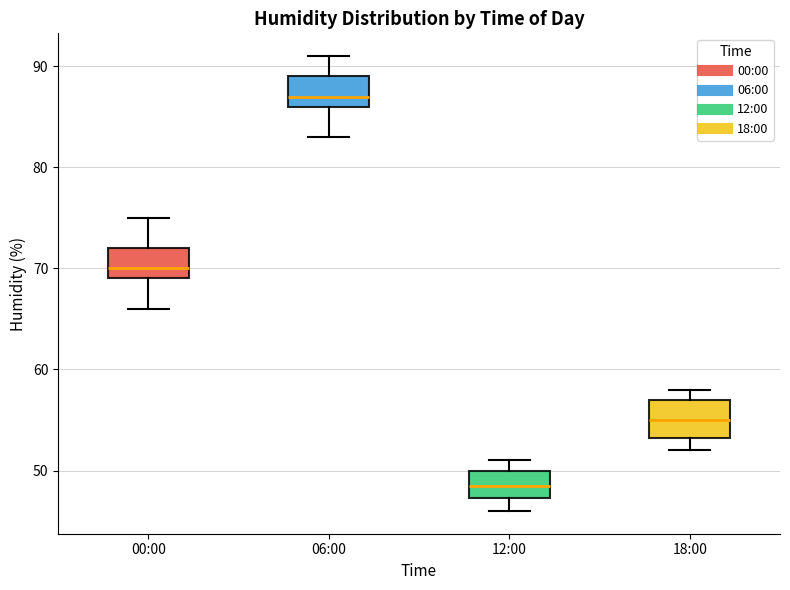

Which box's median line is the highest?

06:00